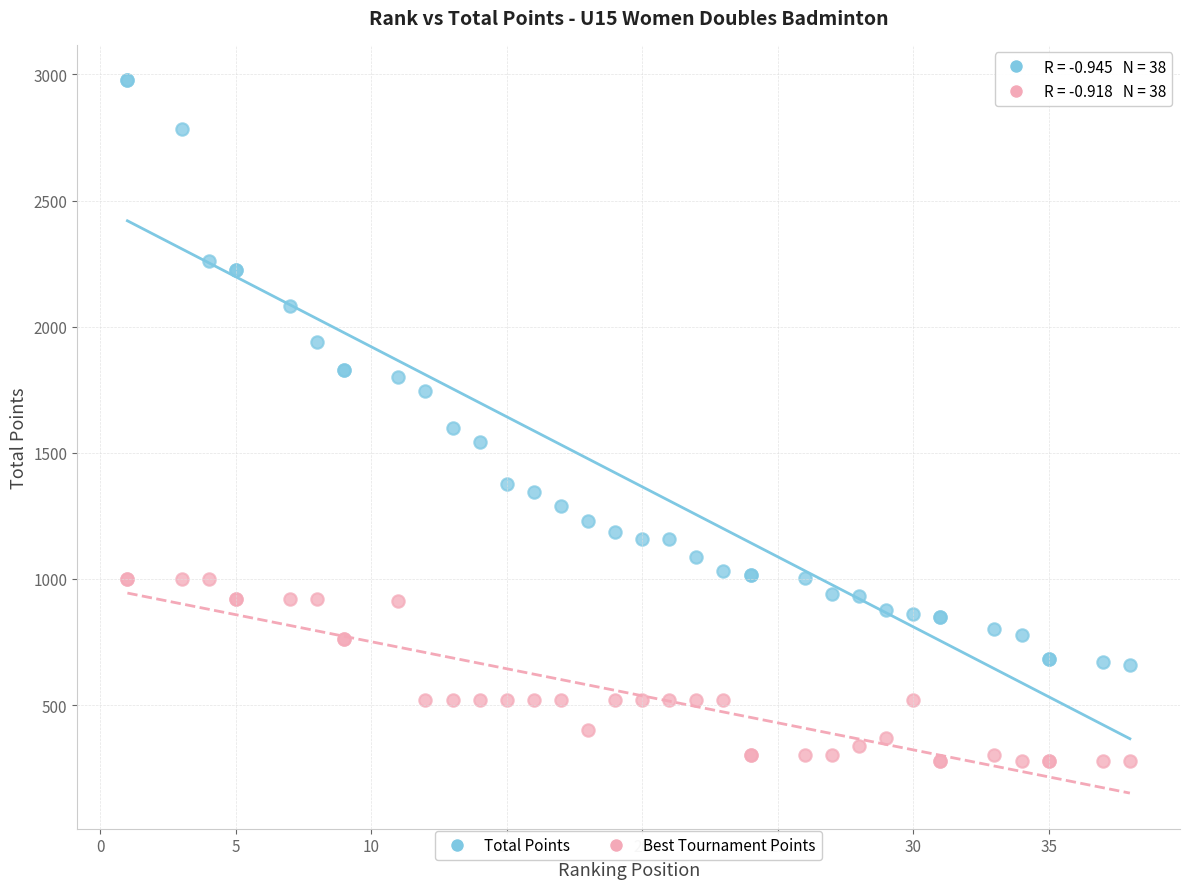

What are all the series names shown in the legend?

Total Points, Best Tournament Points